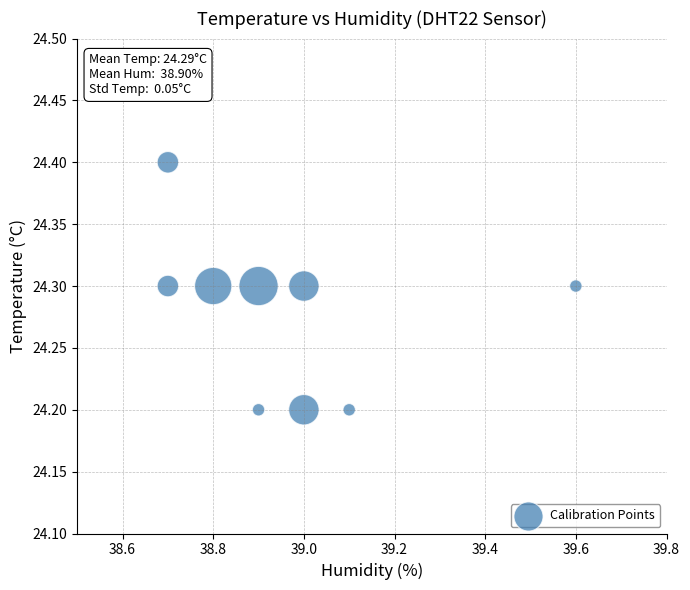

What is the range of X values (max minus min)?

0.9